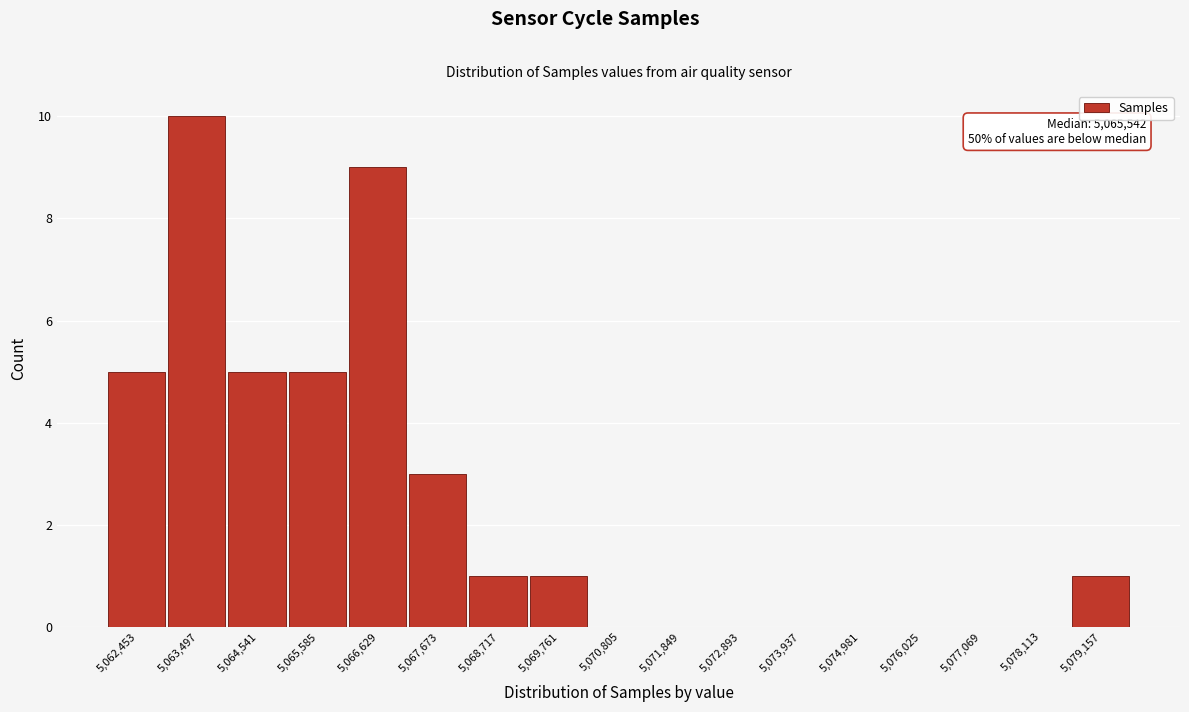

Reading left to right, extract all data points from this chart.

5,062,453=5	5,063,497=10	5,064,541=5	5,065,585=5	5,066,629=9	5,067,673=3	5,068,717=1	5,069,761=1	5,070,805=0	5,071,849=0	5,072,893=0	5,073,937=0	5,074,981=0	5,076,025=0	5,077,069=0	5,078,113=0	5,079,157=1